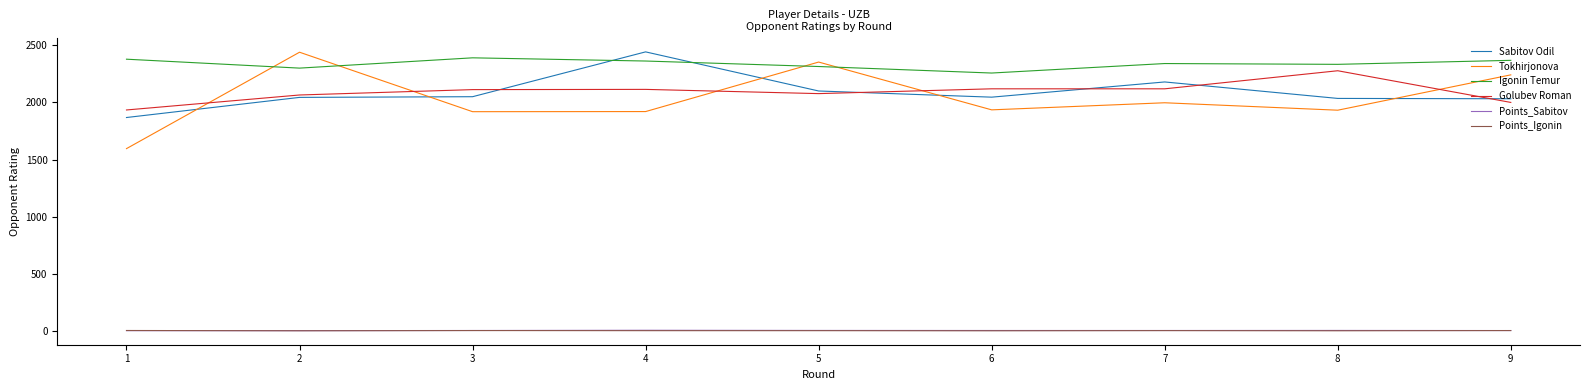

What is the smallest value displayed?

3.0